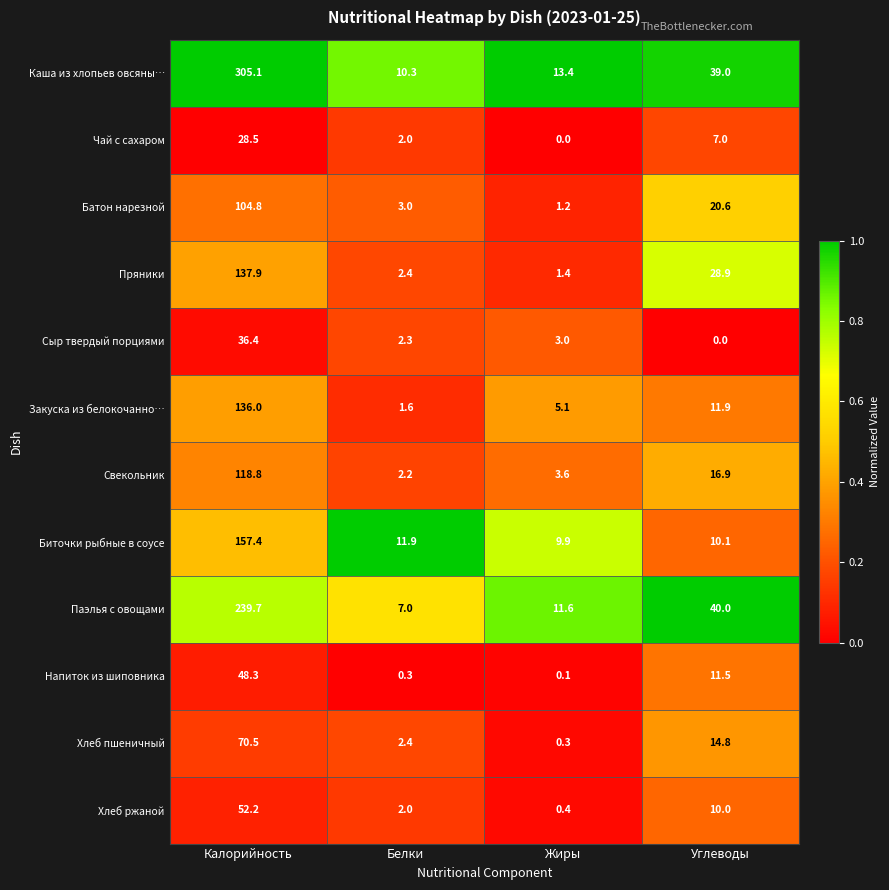

Read the Хлеб пшеничный value at Белки.

2.4